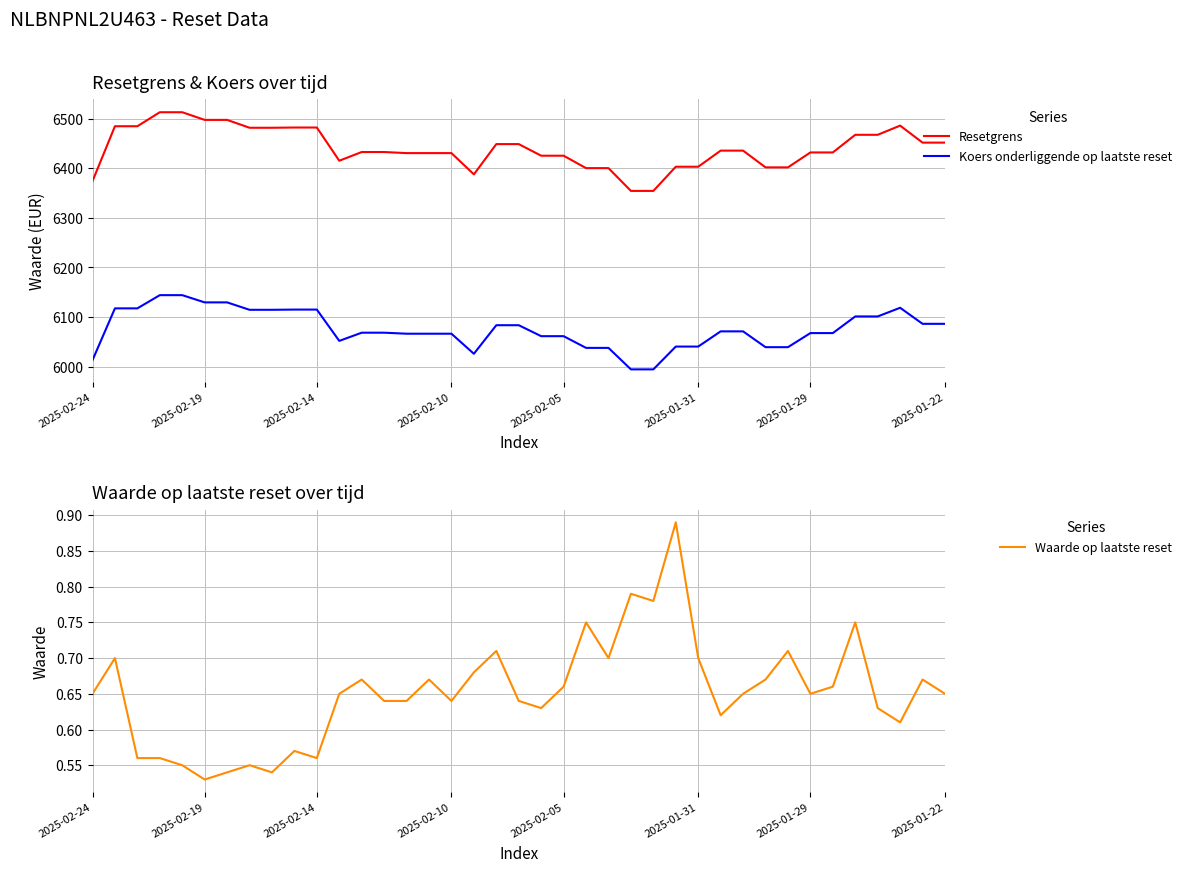

True or false: Koers onderliggende op laatste reset and Resetgrens cross at least once.

False